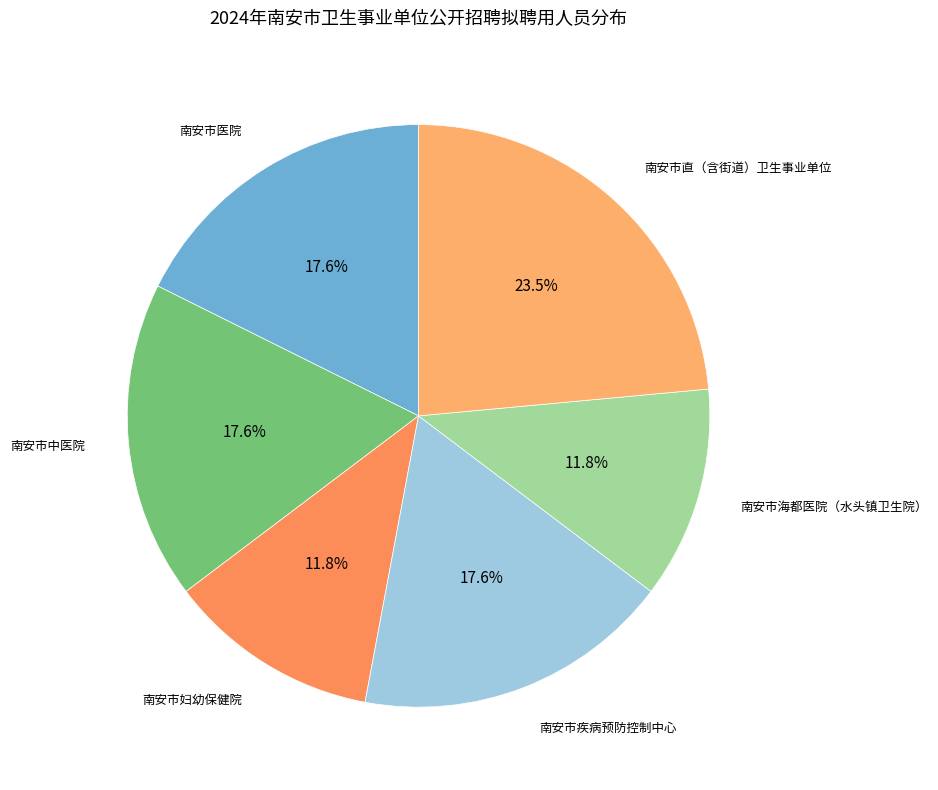

How many segments does this pie chart have?

6